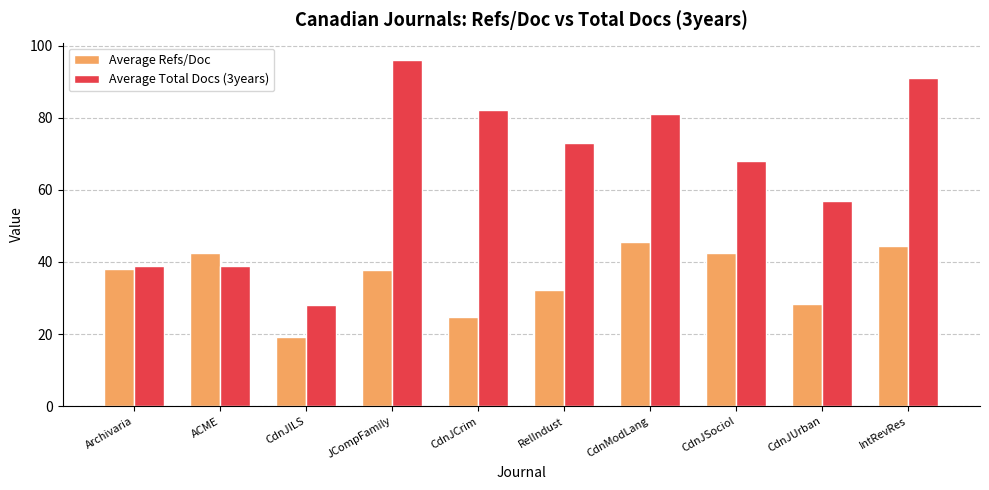

Between CdnJILS and CdnJUrban, which series saw the biggest shift?

Average Total Docs (3years)